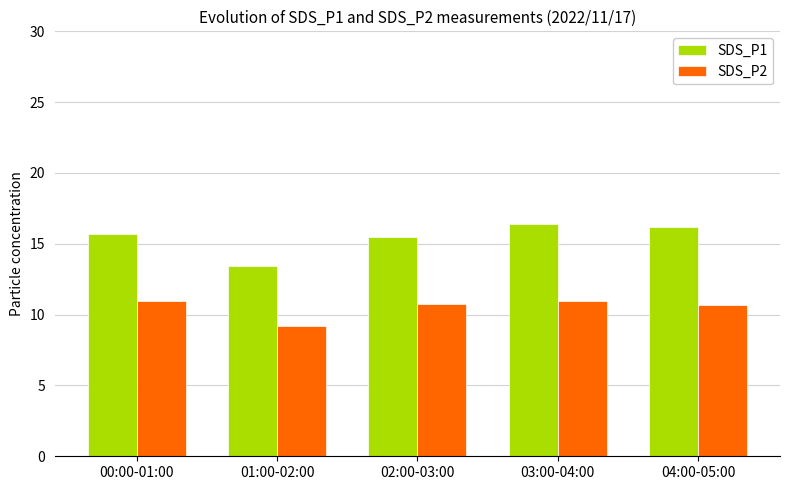

Rank the series by their average value, from lowest to highest.

SDS_P2, SDS_P1